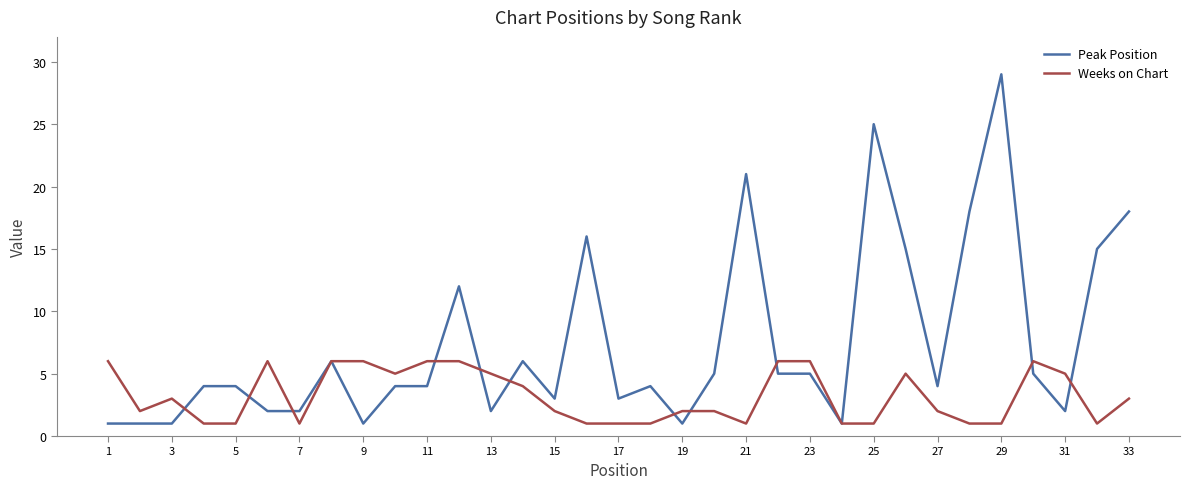

Rank the series by their average value, from highest to lowest.

Peak Position, Weeks on Chart